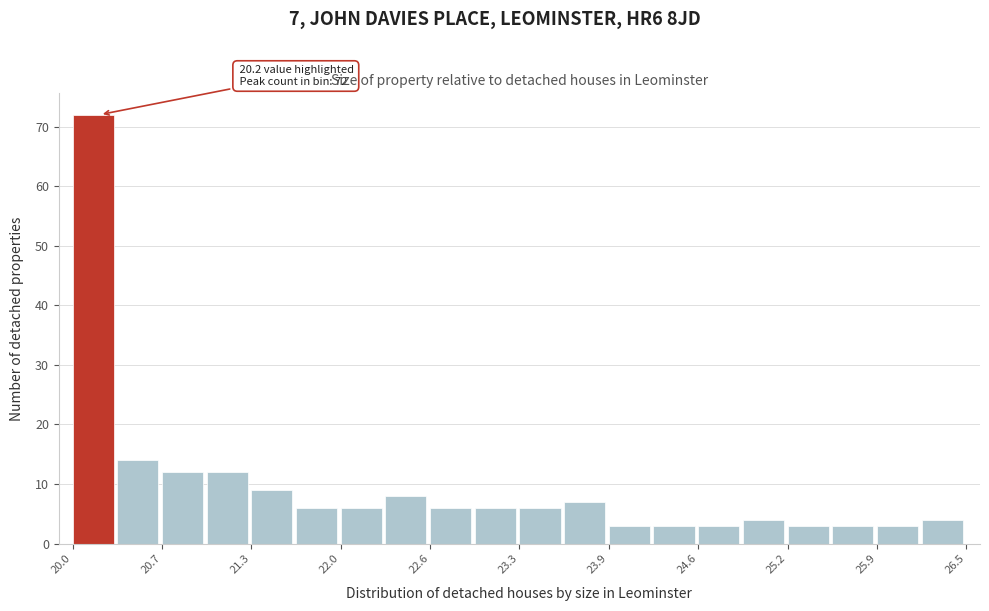

Read against the x-axis, roughly where is the centre of the tallest bar?

20.1